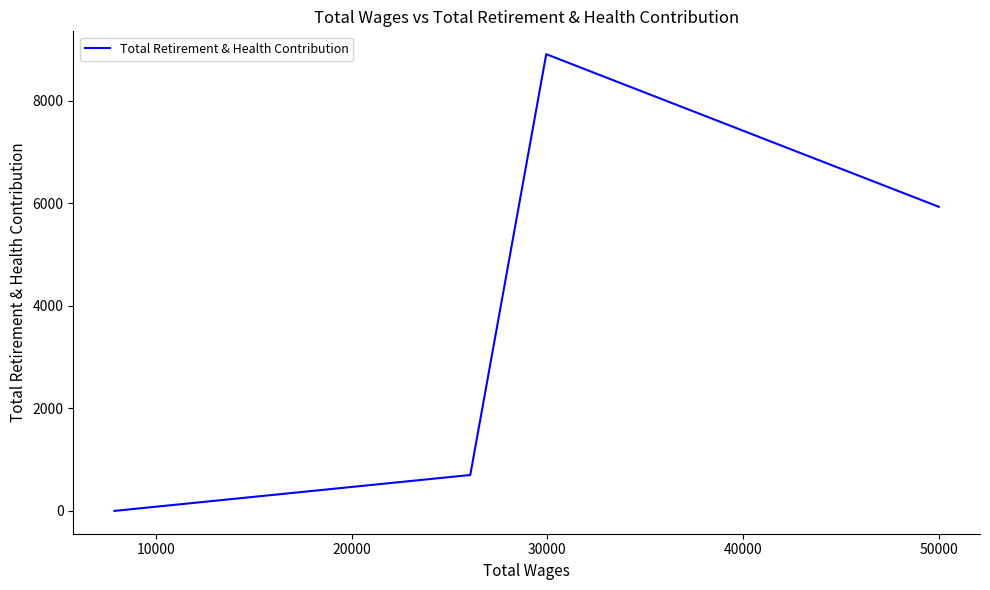

How many values exceed 5930?

1